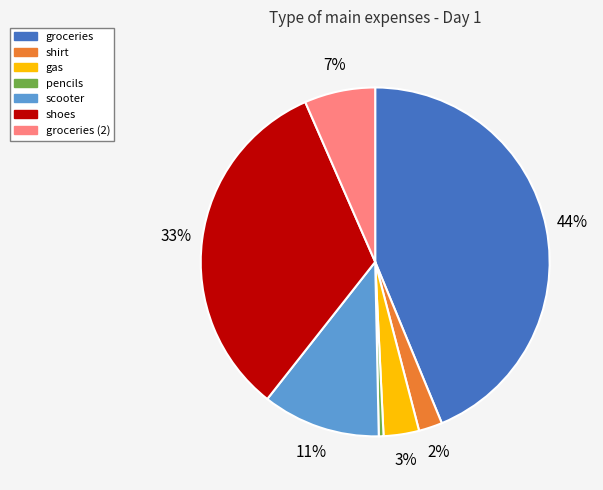

To the nearest percent, what is the average slice percentage?

14%